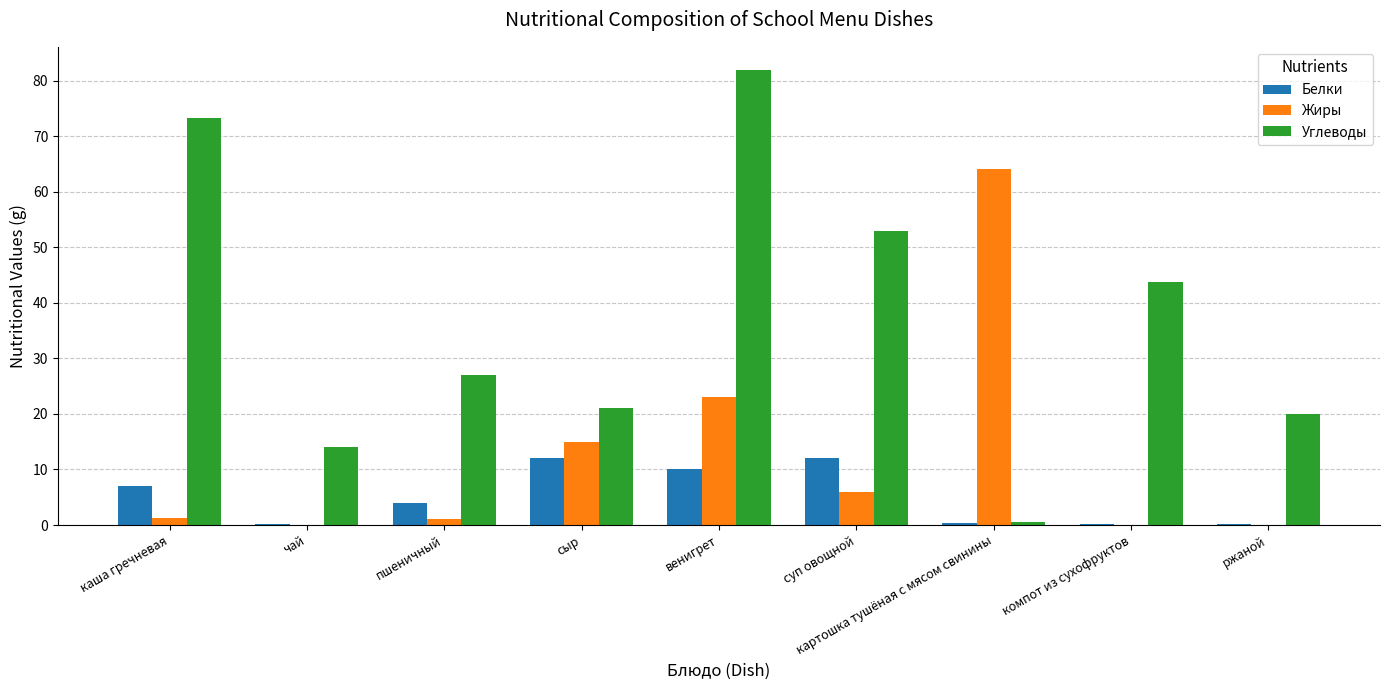

What are all the series names shown in the legend?

Белки, Жиры, Углеводы